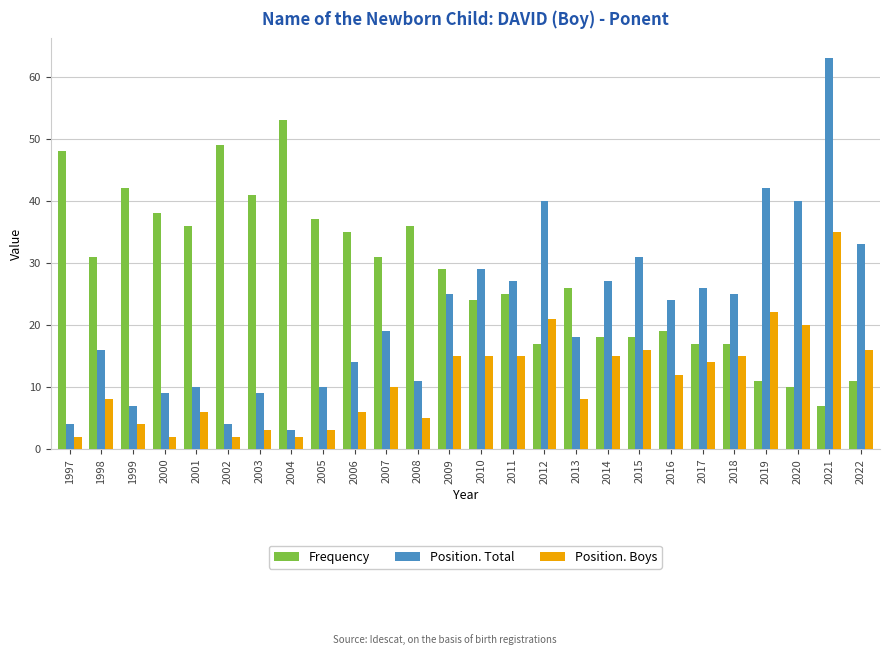

What is the sum of the Position. Boys values at 2001 and 2004?

8